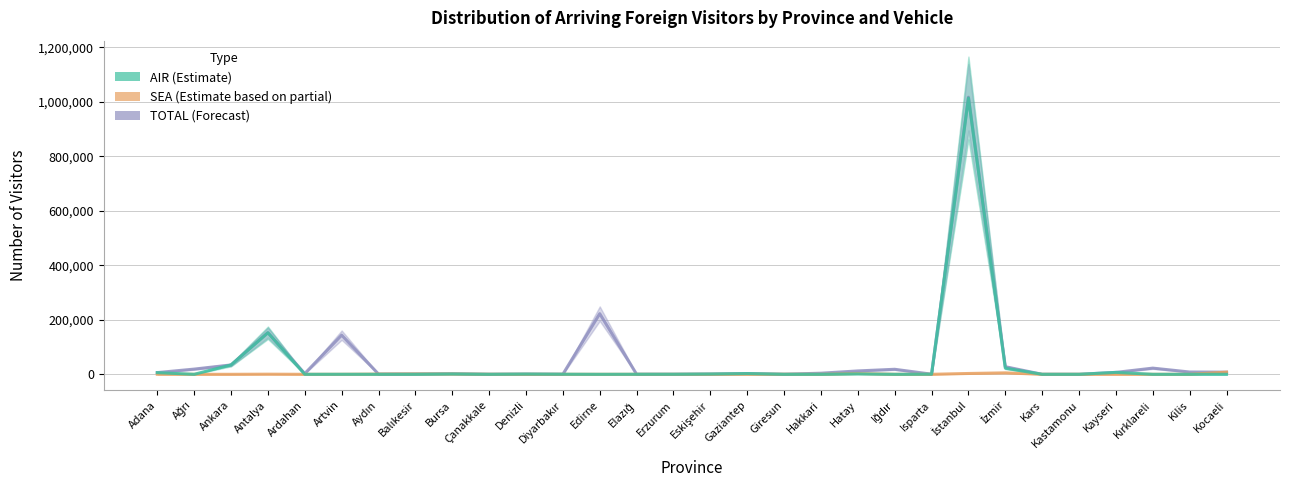

What is the highest value of the AIR series?

1014003